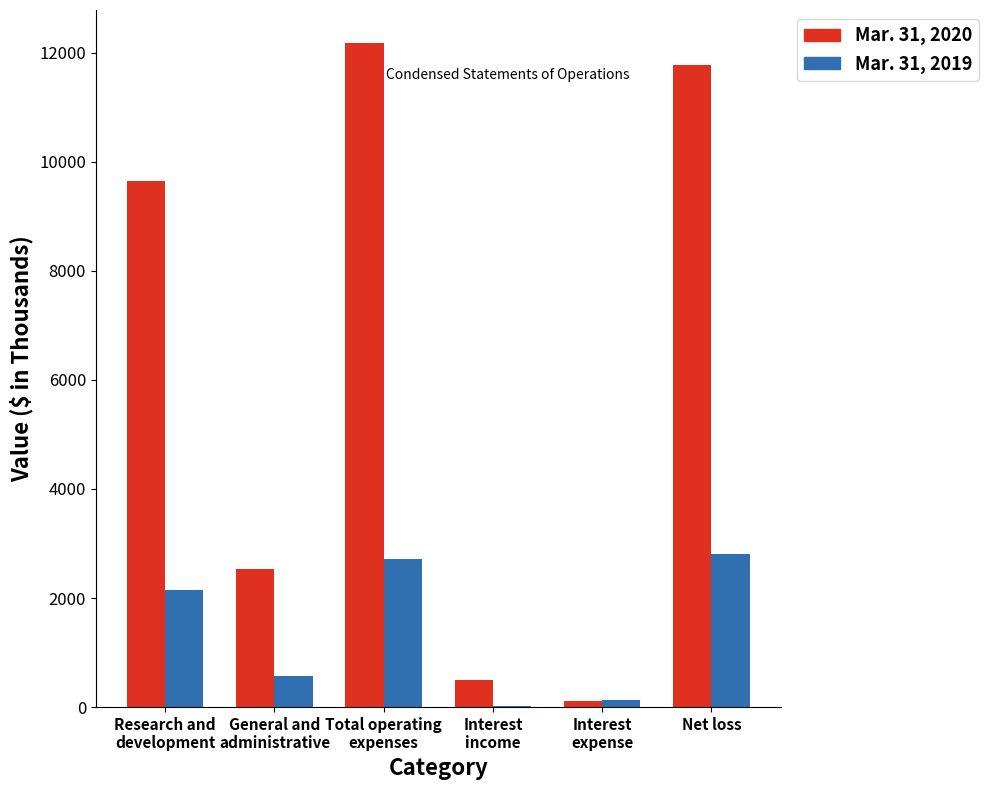

The value of Mar. 31, 2020 at Net loss is 11773. True or false?

True